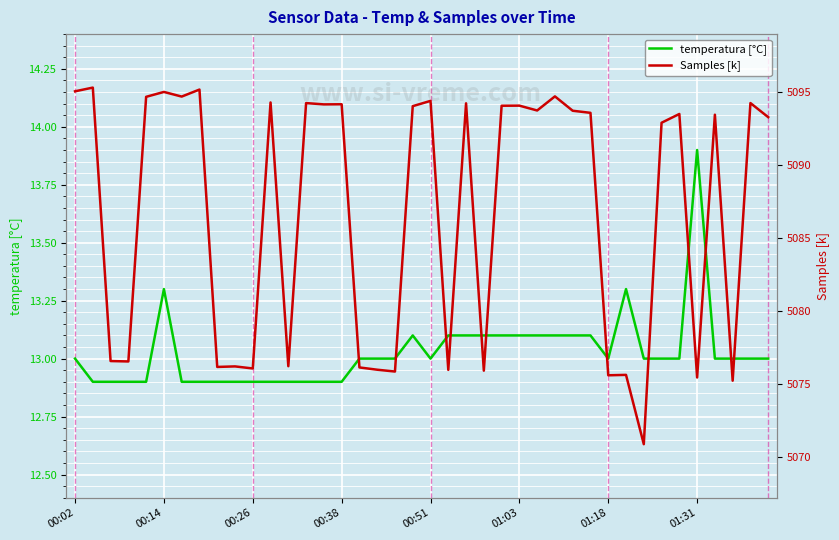

Reading right to left, list all the values displayed in this chart.

temperatura [°C]: 13.0	13.0	13.0	13.0	13.9	13.0	13.0	13.0	13.3	13.0	13.1	13.1	13.1	13.1	13.1	13.1	13.1	13.1	13.1	13.0	13.1	13.0	13.0	13.0	12.9	12.9	12.9	12.9	12.9	12.9	12.9	12.9	12.9	12.9	13.3	12.9	12.9	12.9	12.9	13.0
Samples [k]: 5093.3	5094.3	5075.2	5093.5	5075.5	5093.5	5092.9	5070.9	5075.6	5075.6	5093.6	5093.7	5094.7	5093.8	5094.1	5094.1	5075.9	5094.2	5076.0	5094.4	5094.1	5075.9	5076.0	5076.2	5094.2	5094.2	5094.3	5076.2	5094.3	5076.1	5076.2	5076.2	5095.2	5094.7	5095.0	5094.7	5076.6	5076.6	5095.3	5095.1